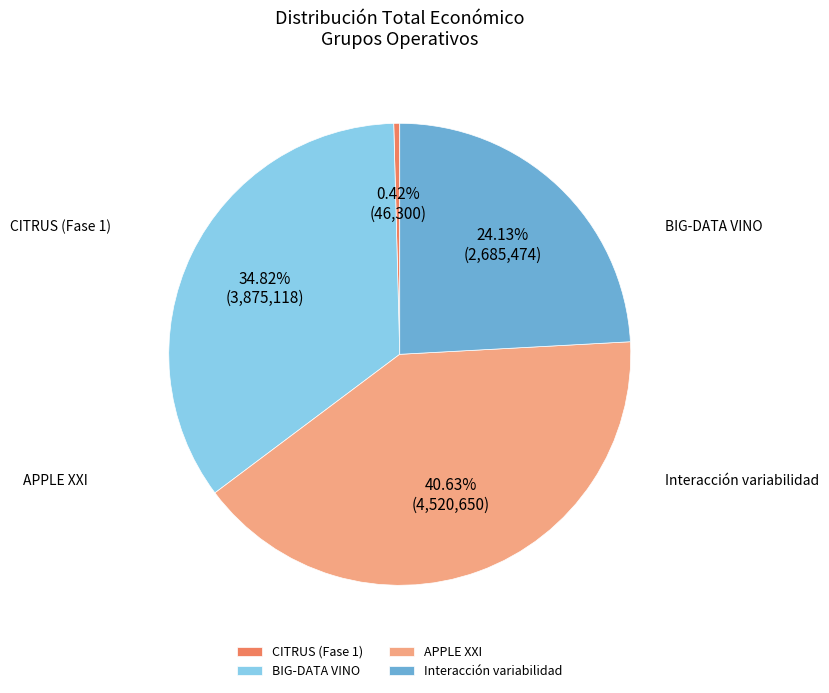

To the nearest percent, what is the combined percentage of CITRUS (Fase 1) and APPLE XXI?

41%